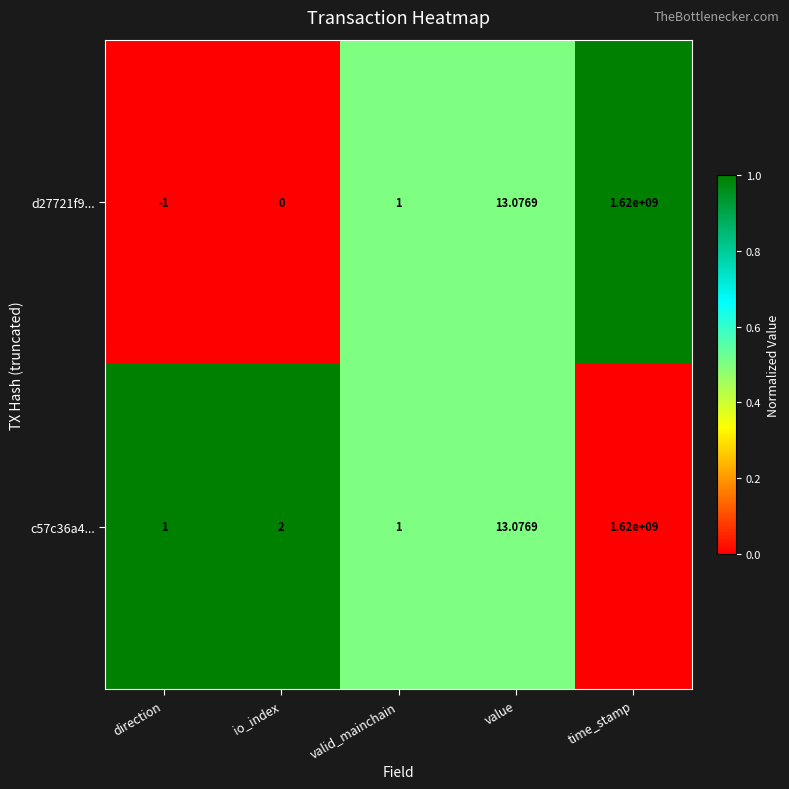

Rank the series at io_index from highest to lowest value.

c57c36a4..., d27721f9...